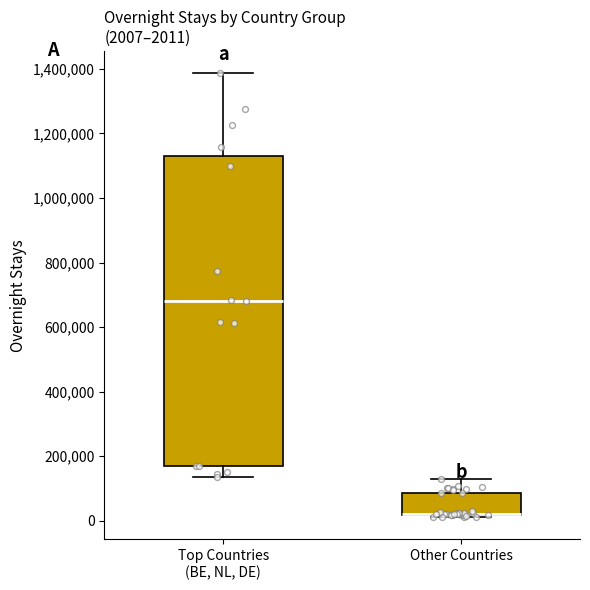

Which box is the tallest, from its lower edge to its upper edge?

Top Countries (BE, NL, DE)